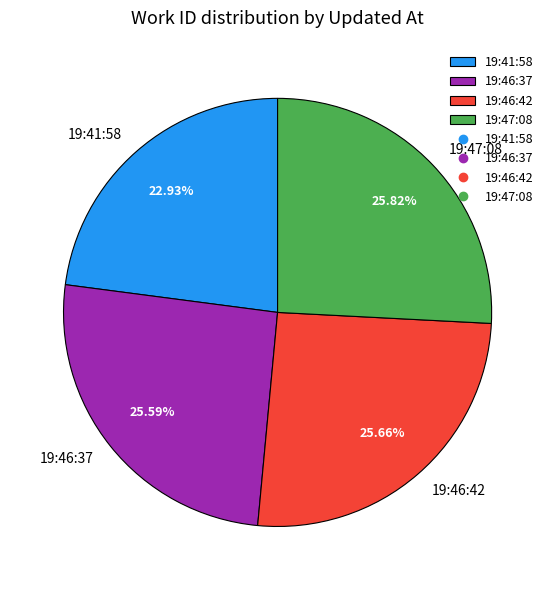

Do 19:41:58 and 19:46:42 together represent more than half of the pie?

No